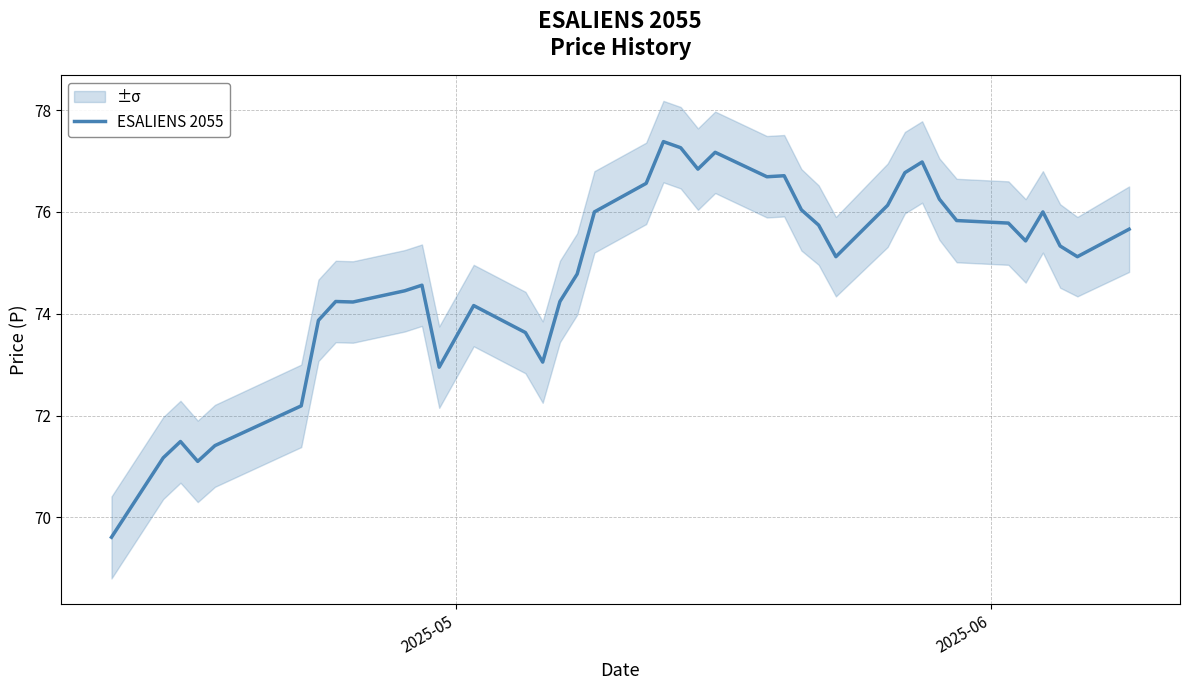

What is the average value?

74.8